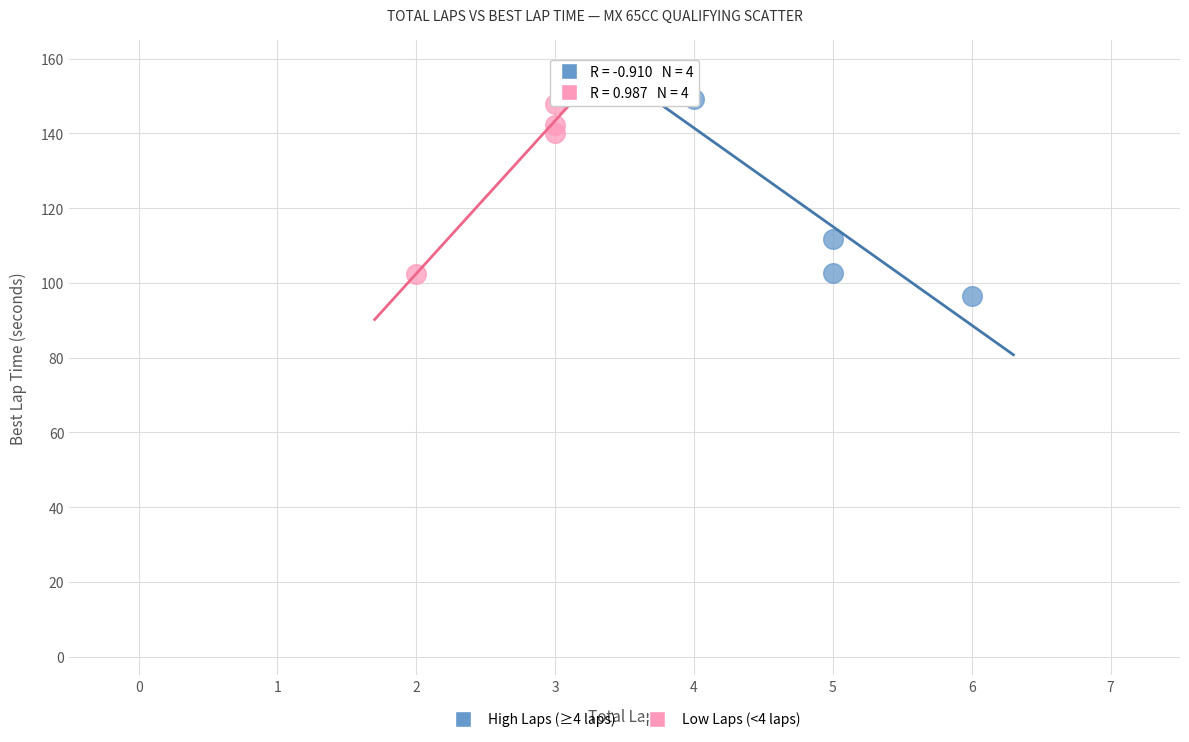

What are all the series names shown in the legend?

High Laps (≥4 laps), Low Laps (<4 laps)